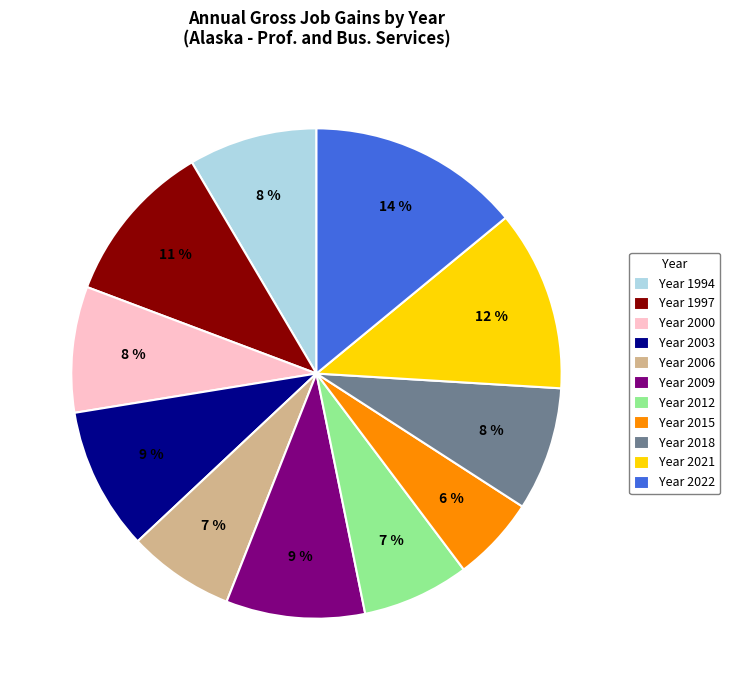

What is the smallest slice in the pie chart?

Year 2015